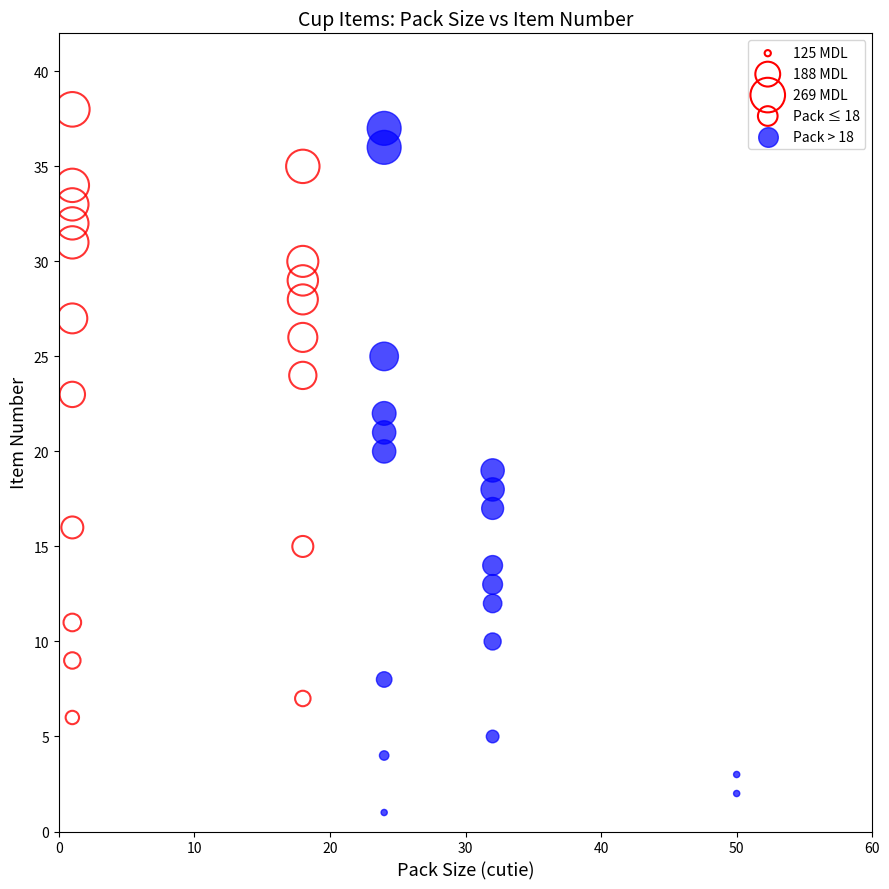

Which series contains the lowest Y value?

Pack > 18